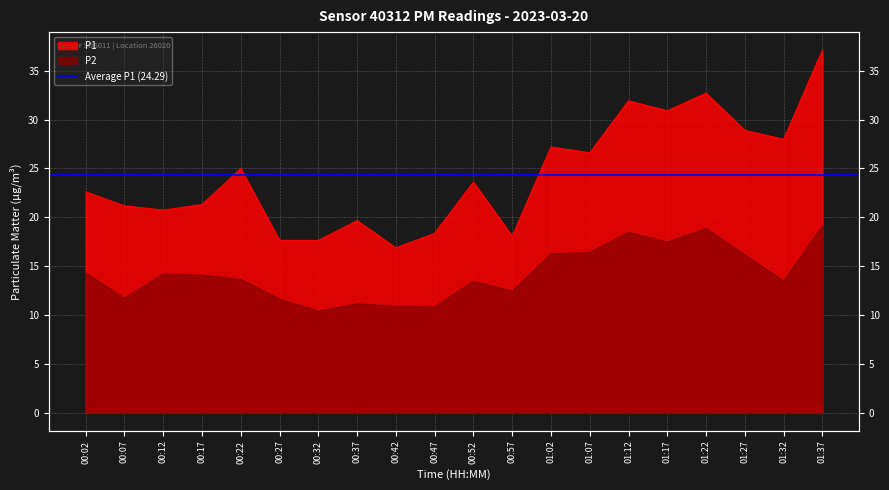

What is the approximate value of P1 at 00:17?

21.3